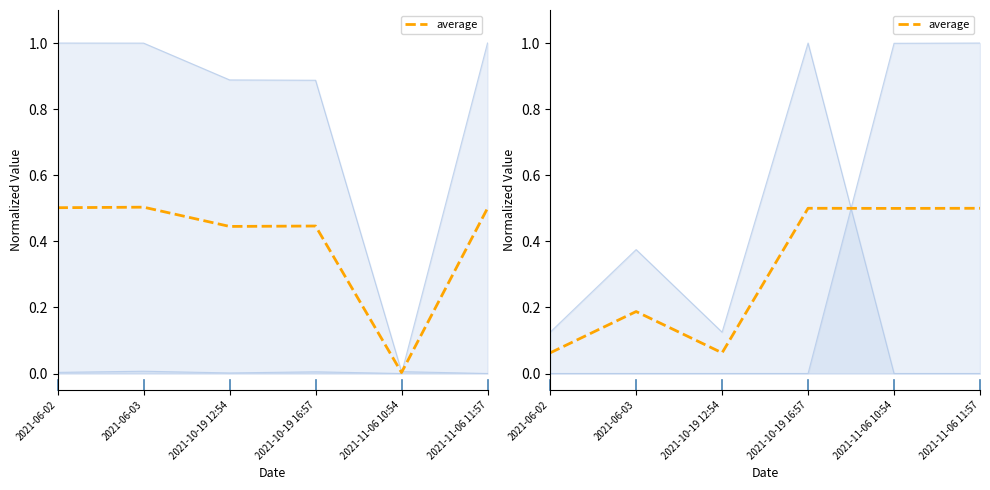

True or false: there are more than 2 points higher than both neighbors.

False